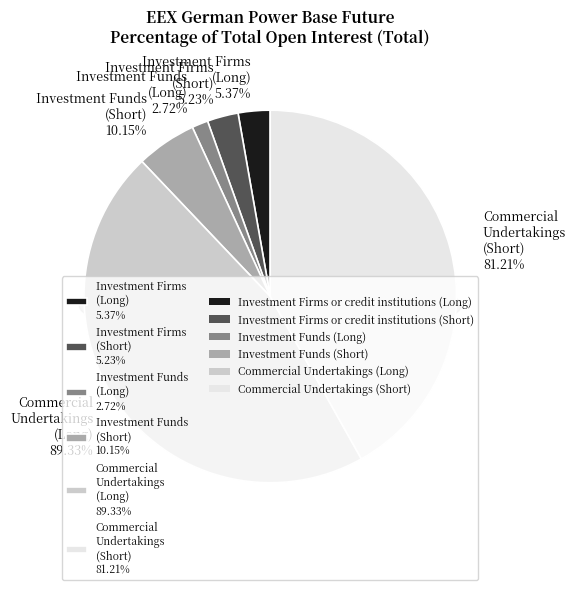

What is the ratio of the value at Investment Firms or credit institutions (Short) to the value at Commercial Undertakings (Short)?

0.1